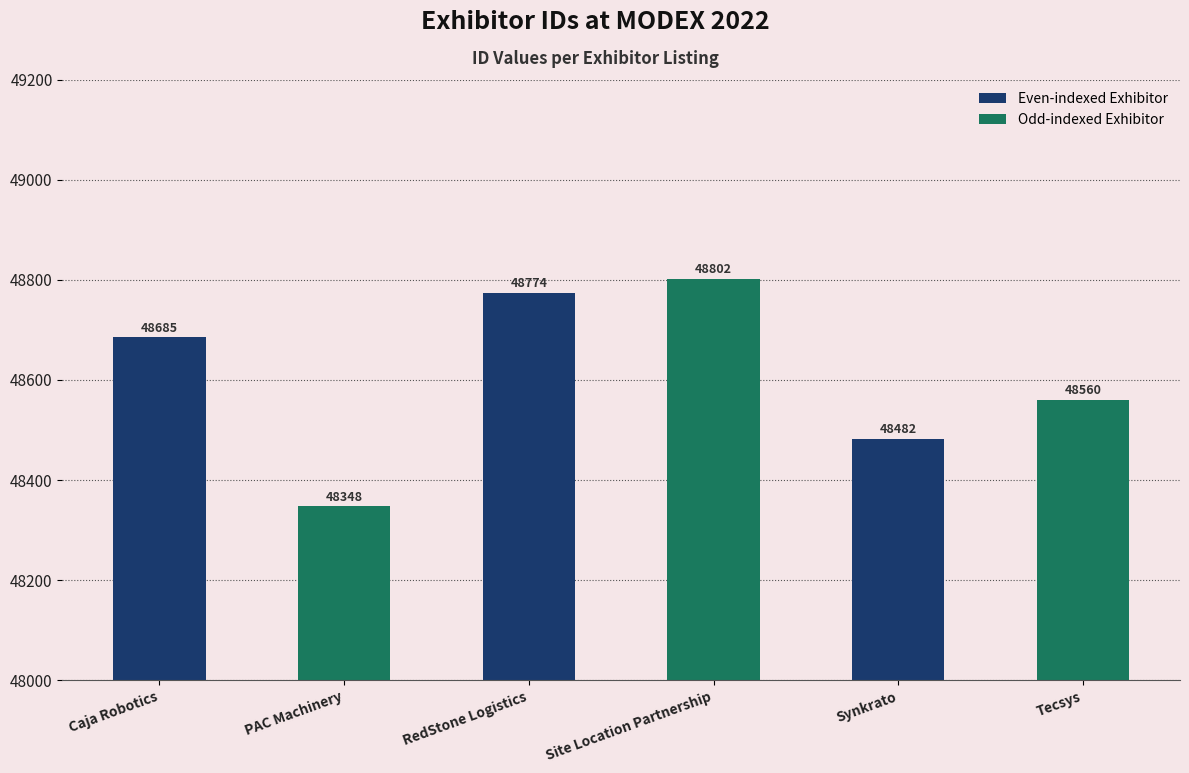

What position from the left is Site Location Partnership?

4